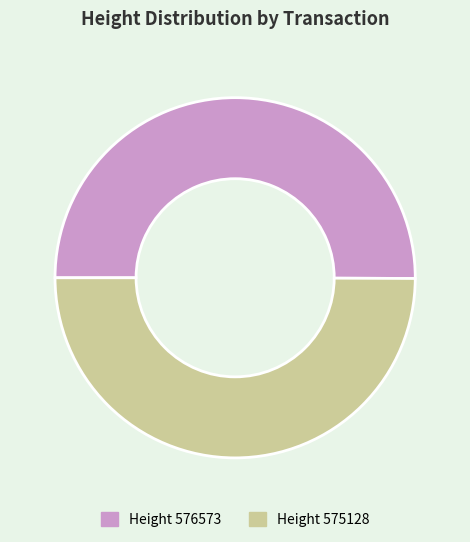

Which category has the biggest portion of the pie?

576573